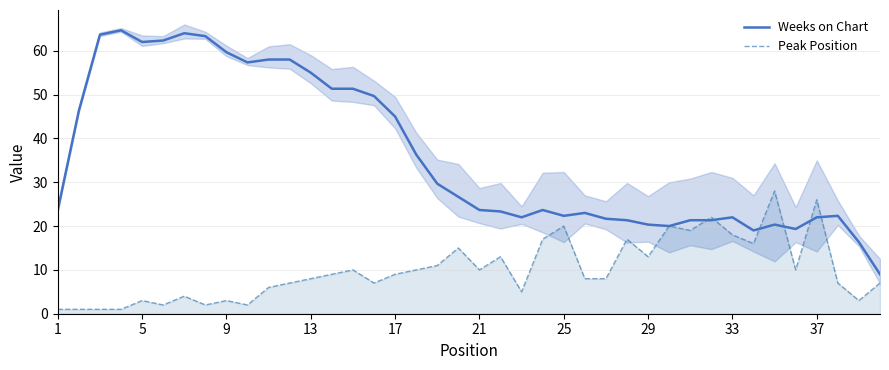

Is this an area chart (filled region under the line)?

No